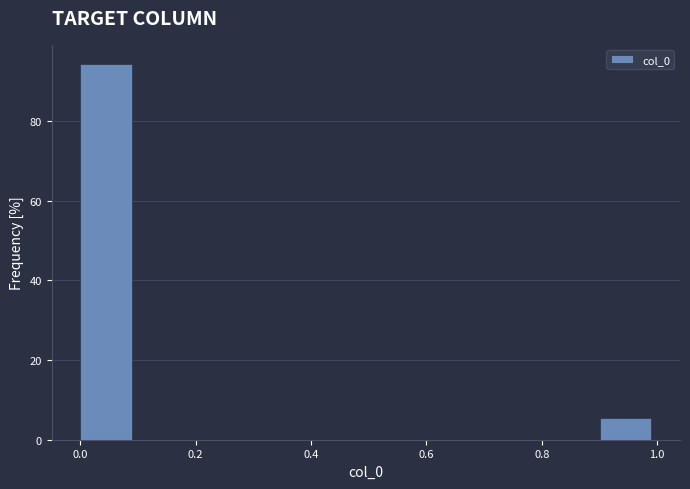

Over which range of the x-axis is the bar tallest?

0.0 to 0.1